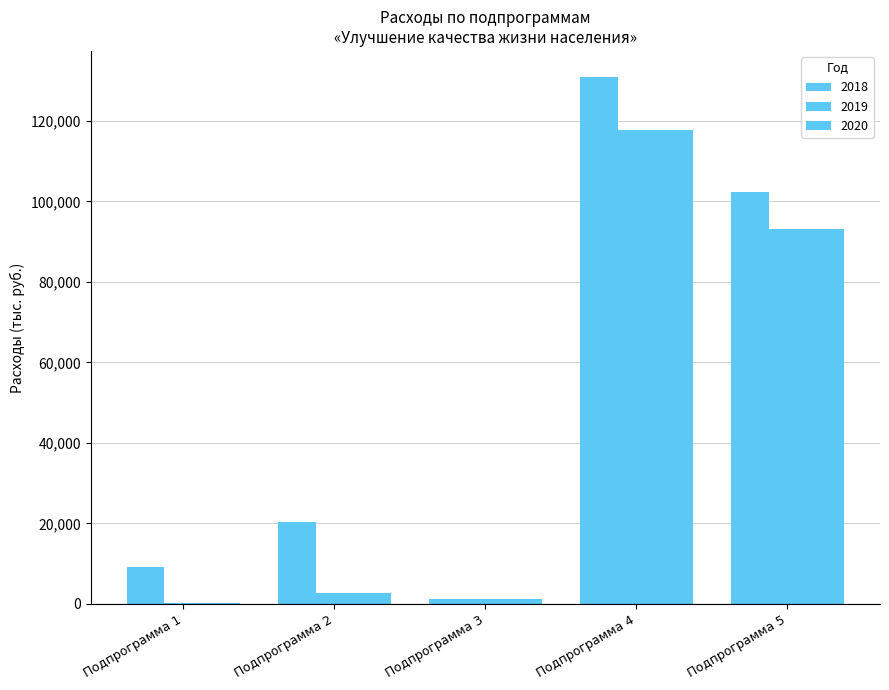

What is the difference between the highest and lowest values at Подпрограмма 3?

176.5